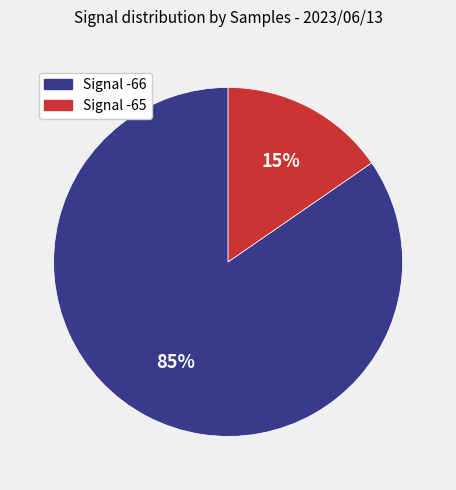

To the nearest percent, what is the average slice percentage?

50%